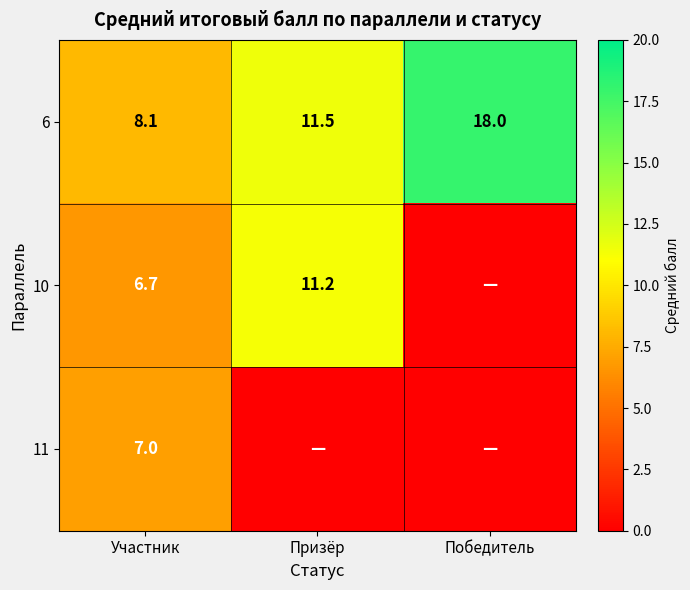

At Участник, list the series in order from largest to smallest.

6, 11, 10